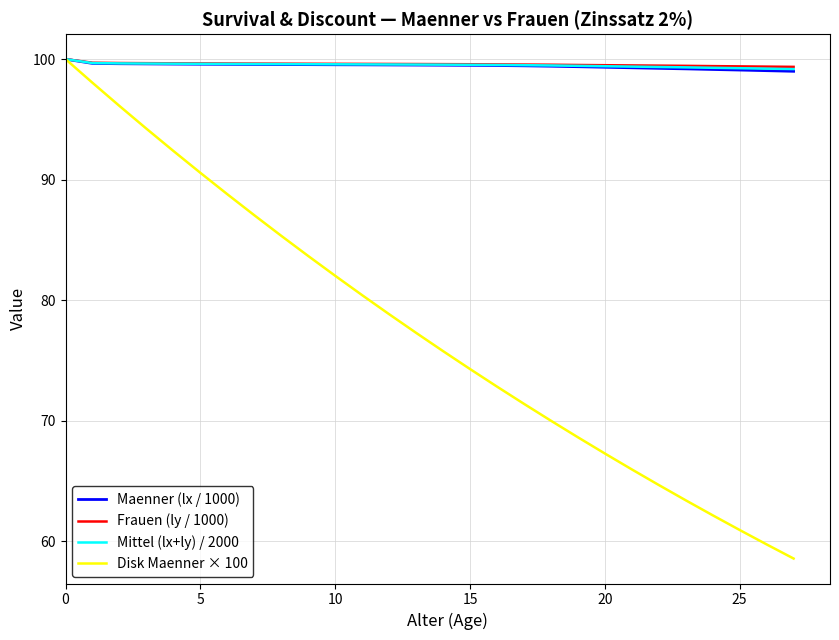

At how many categories does at least one series exceed 72?

28